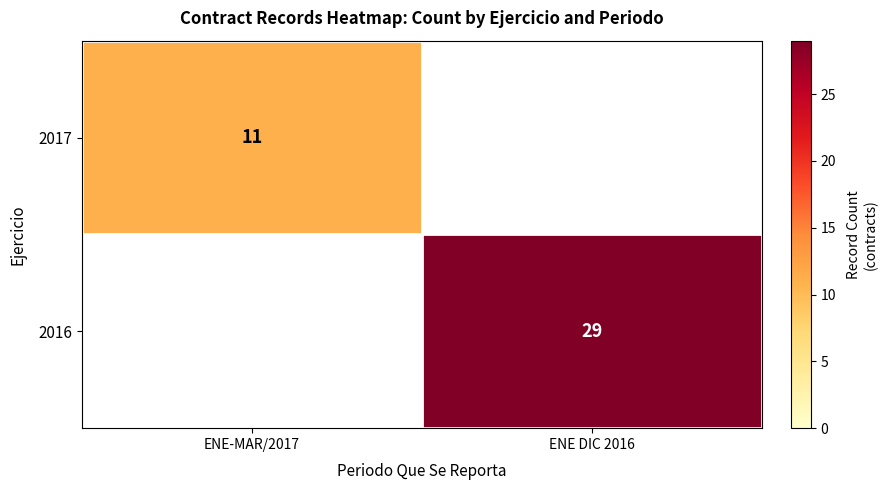

Is the value of 2016 at ENE DIC 2016 greater than the value of 2017 at ENE-MAR/2017?

Yes